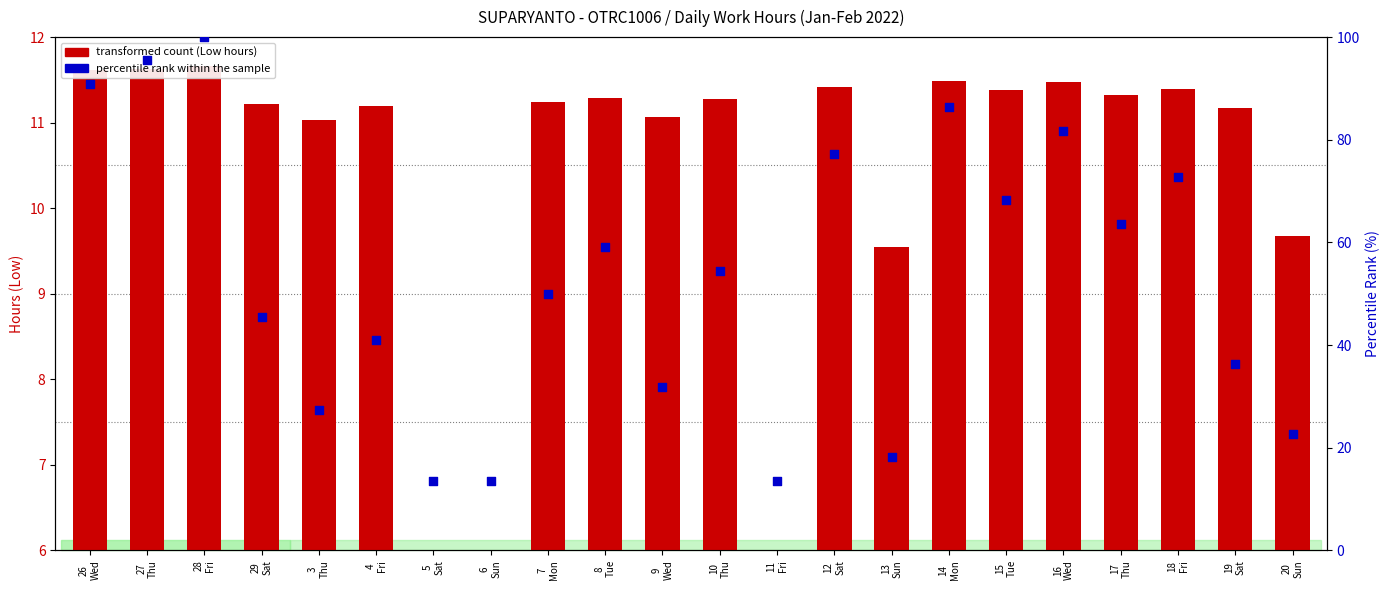

Which series reaches the minimum Y coordinate?

transformed count (Low hours)